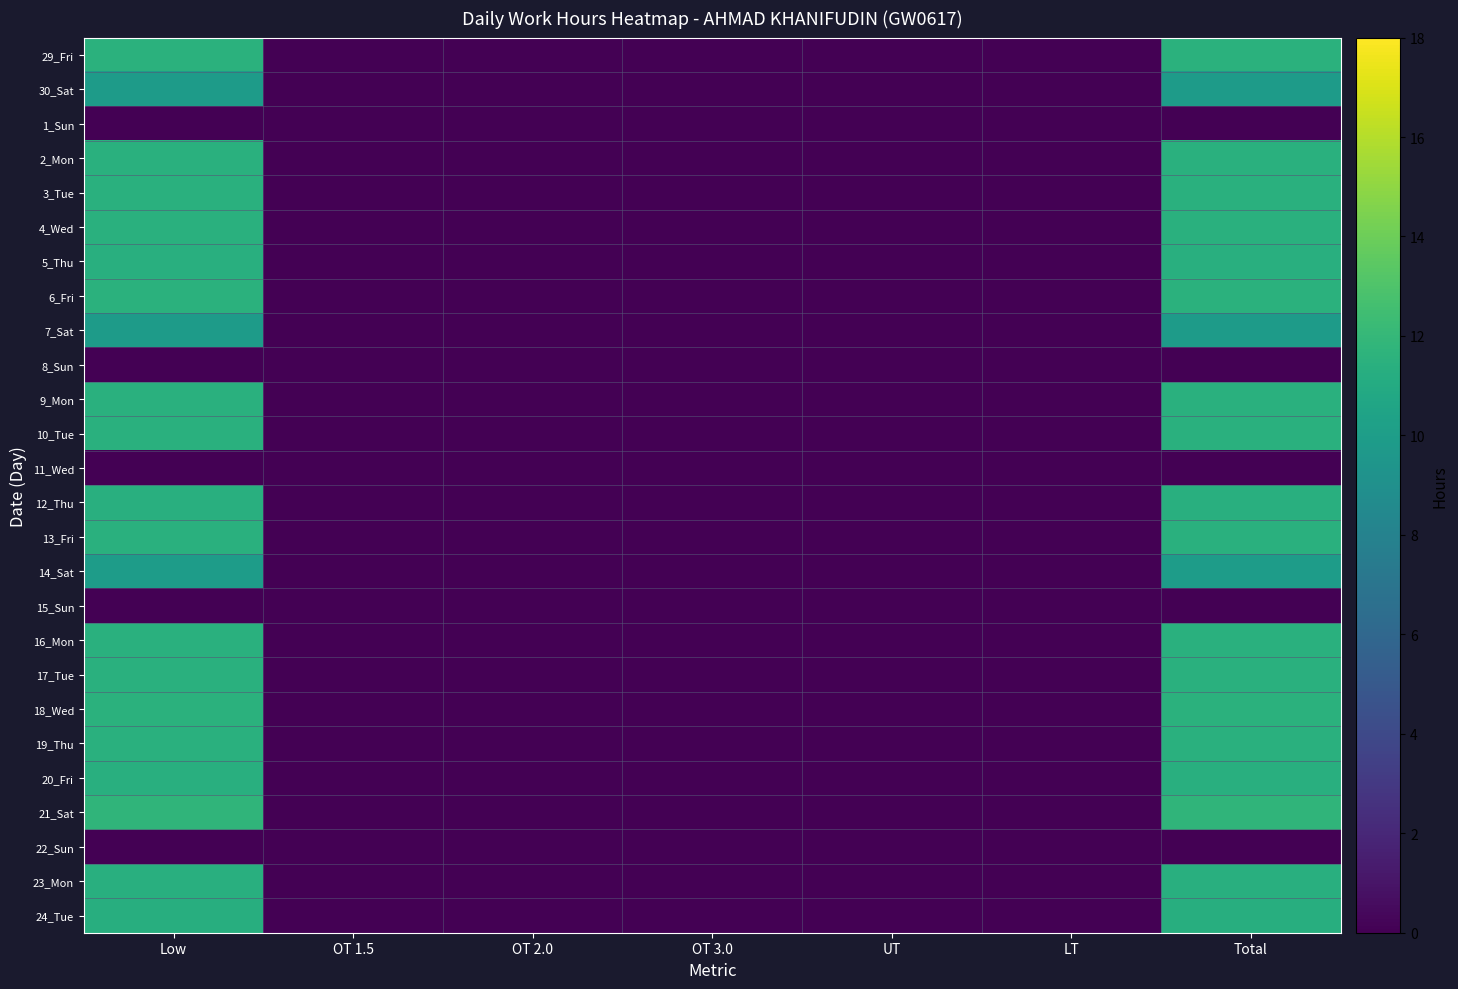

Rank the series by their maximum value, from lowest to highest.

1_Sun, 8_Sun, 11_Wed, 15_Sun, 22_Sun, 7_Sat, 30_Sat, 14_Sat, 24_Tue, 20_Fri, 12_Thu, 23_Mon, 5_Thu, 17_Tue, 19_Thu, 2_Mon, 4_Wed, 16_Mon, 13_Fri, 3_Tue, 9_Mon, 10_Tue, 29_Fri, 6_Fri, 18_Wed, 21_Sat